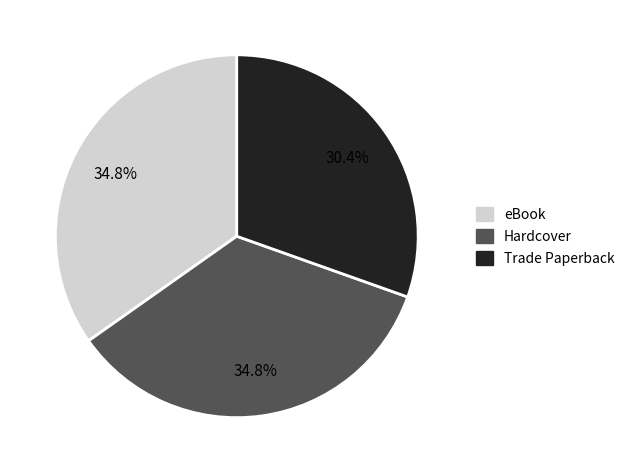

How many segments does this pie chart have?

3